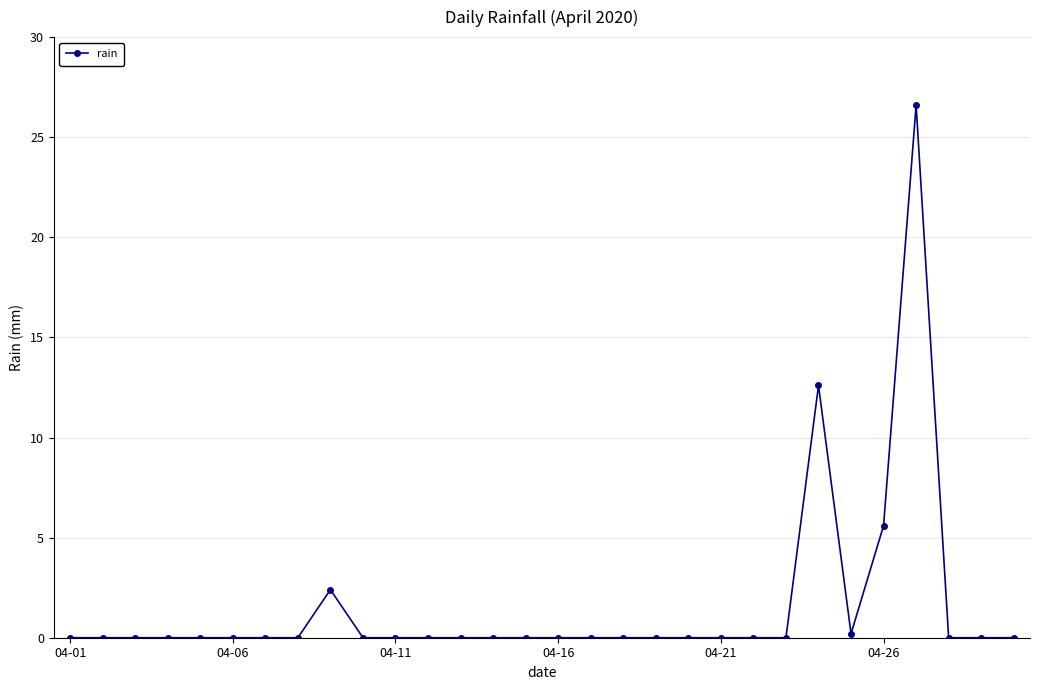

What is the greatest value displayed?

26.6